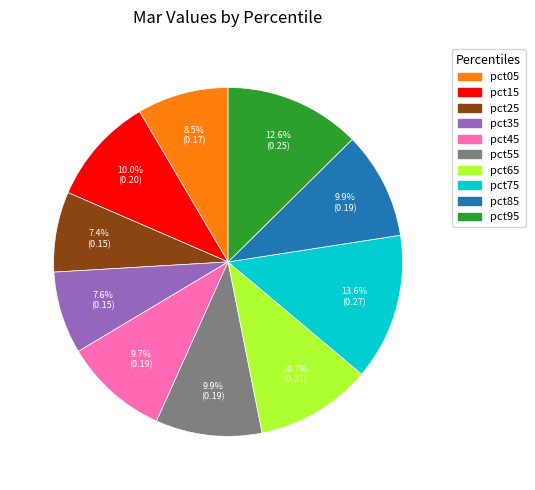

Count the number of slices in the pie.

10